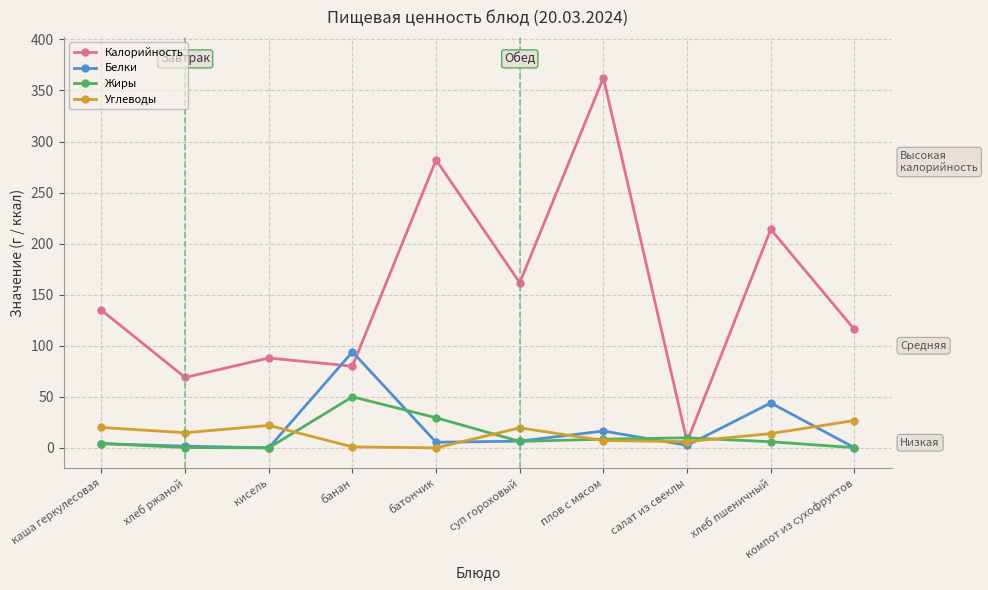

What is the maximum value for Жиры?

50.0